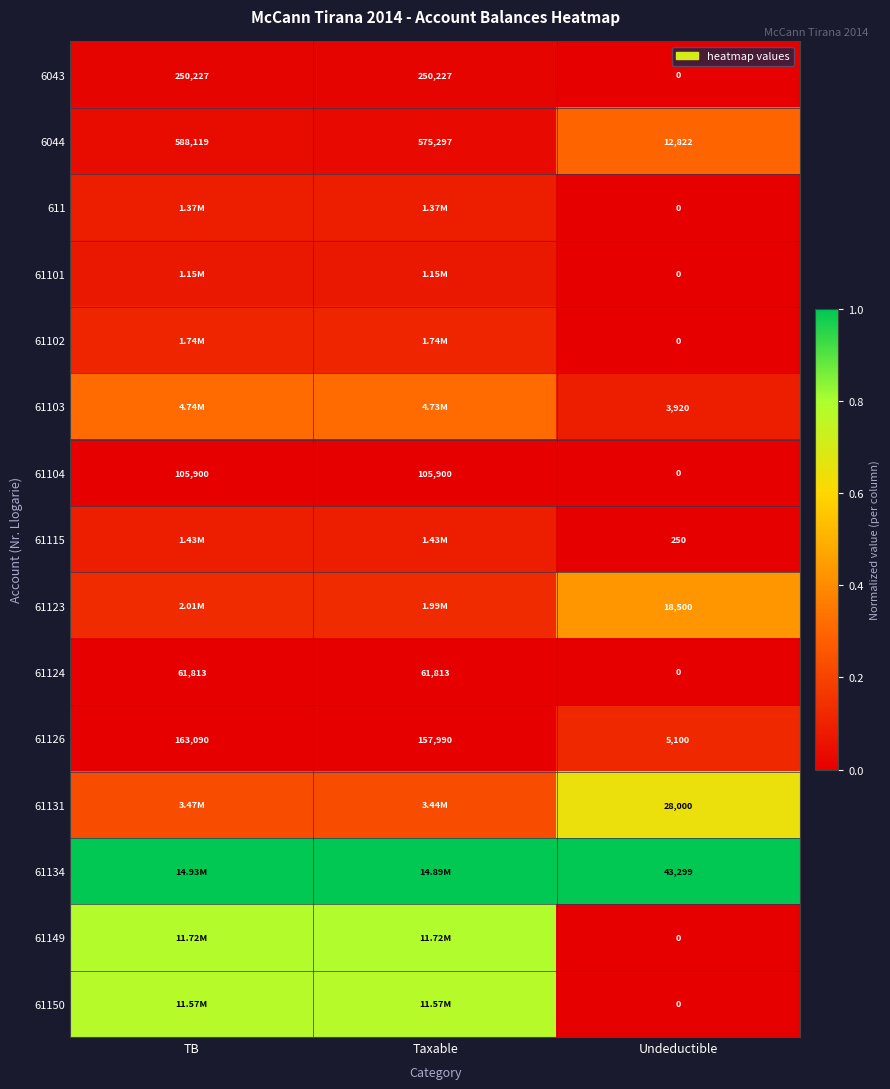

Is the value of 61104 at Undeductible greater than the value of 6044 at TB?

No